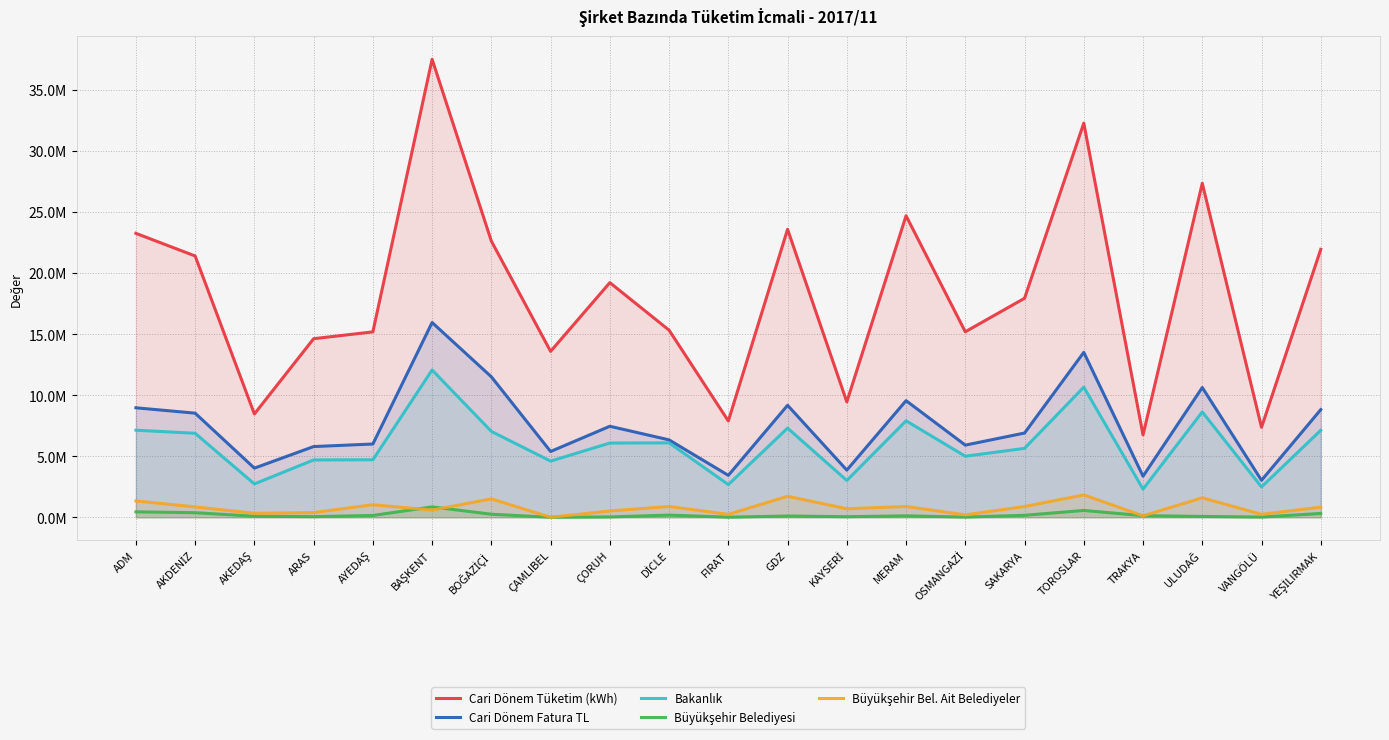

Does the chart display data point markers on the line(s)?

No